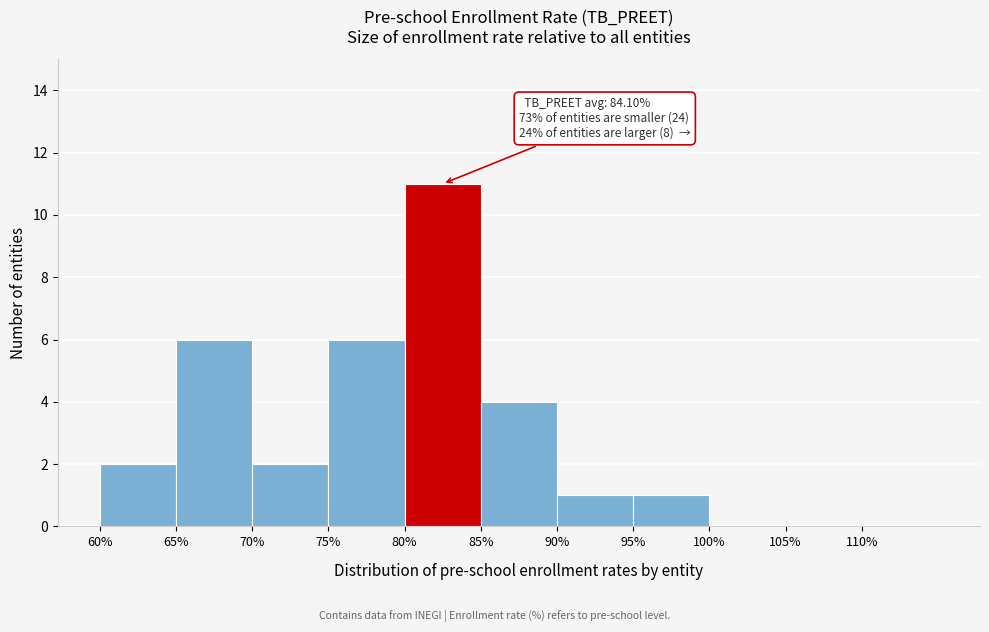

Which range on the x-axis has the tallest bar?

80 to 85